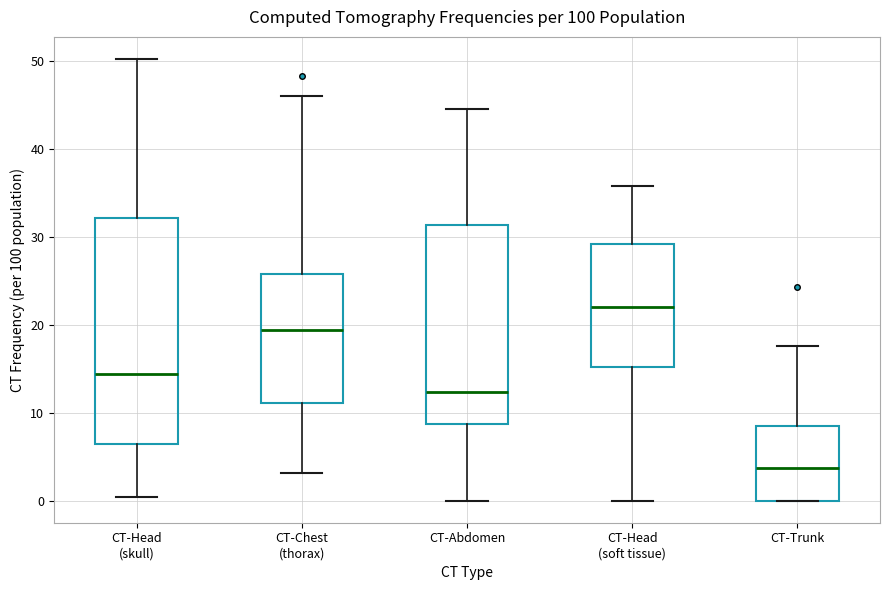

Comparing the boxes themselves (not the whiskers), which one is the tallest?

CT-Head (skull)